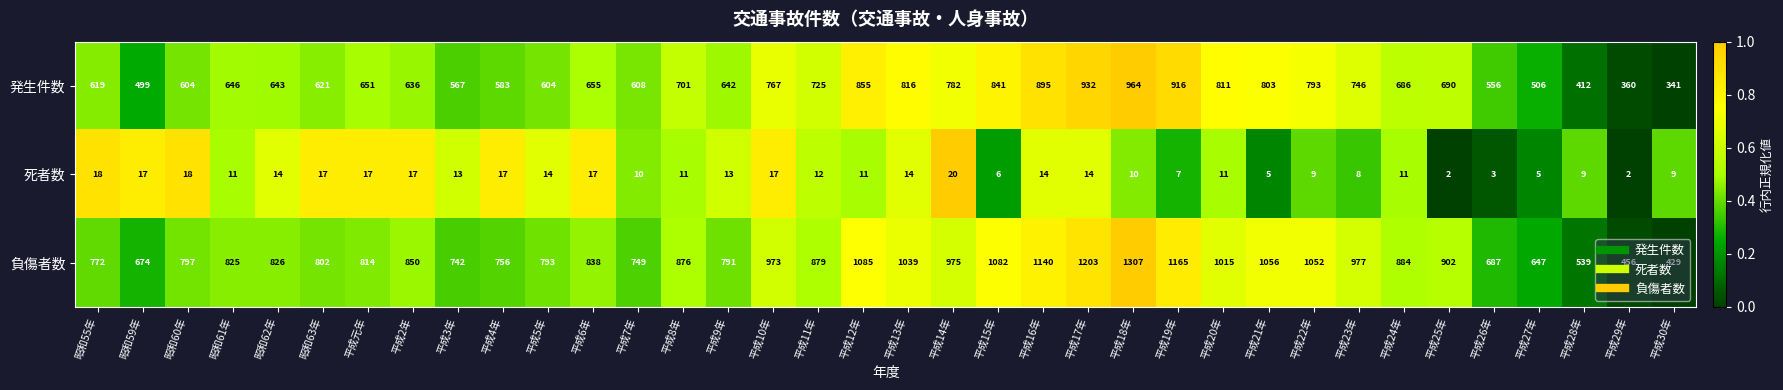

The value of 負傷者数 at 平成25年 is 902. True or false?

True